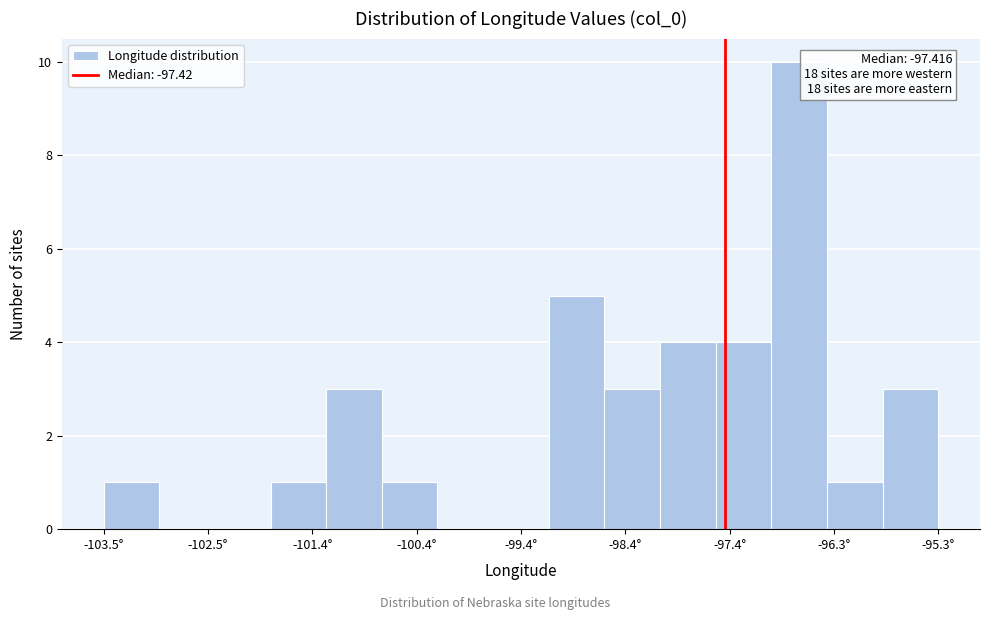

Read against the x-axis, roughly where is the centre of the tallest bar?

-96.6